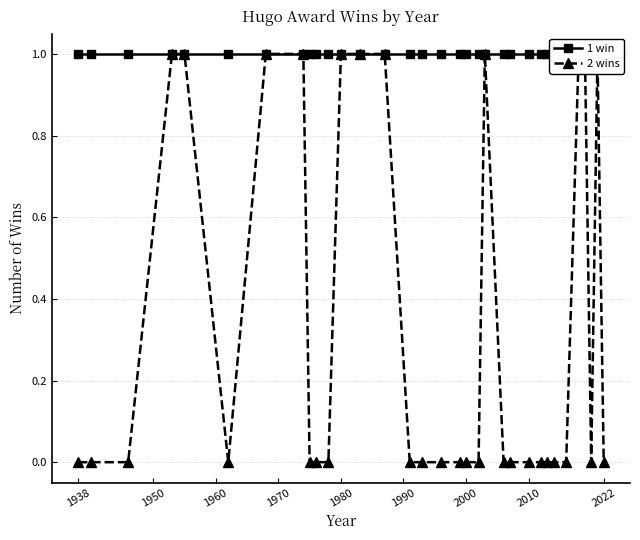

What are all the series names shown in the legend?

1 win, 2 wins